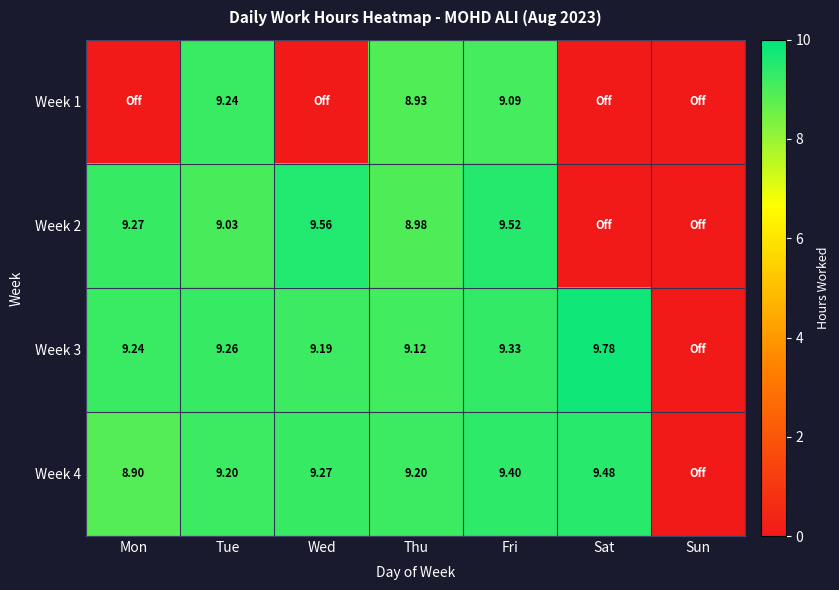

How many categories are shown in the chart?

7